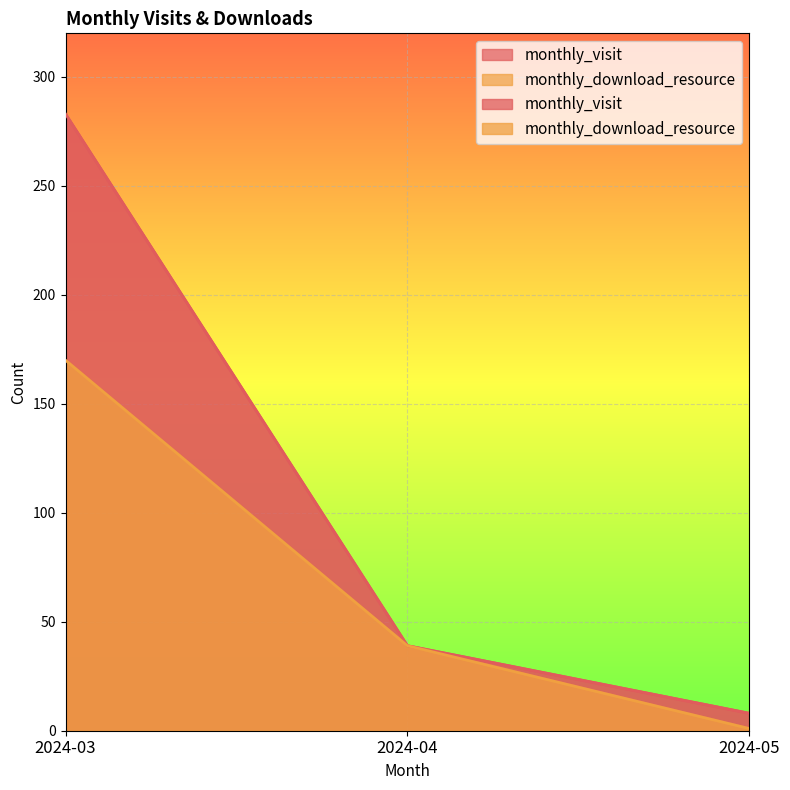

What is the difference between the monthly_download_resource values at 2024-03 and 2024-05?

169